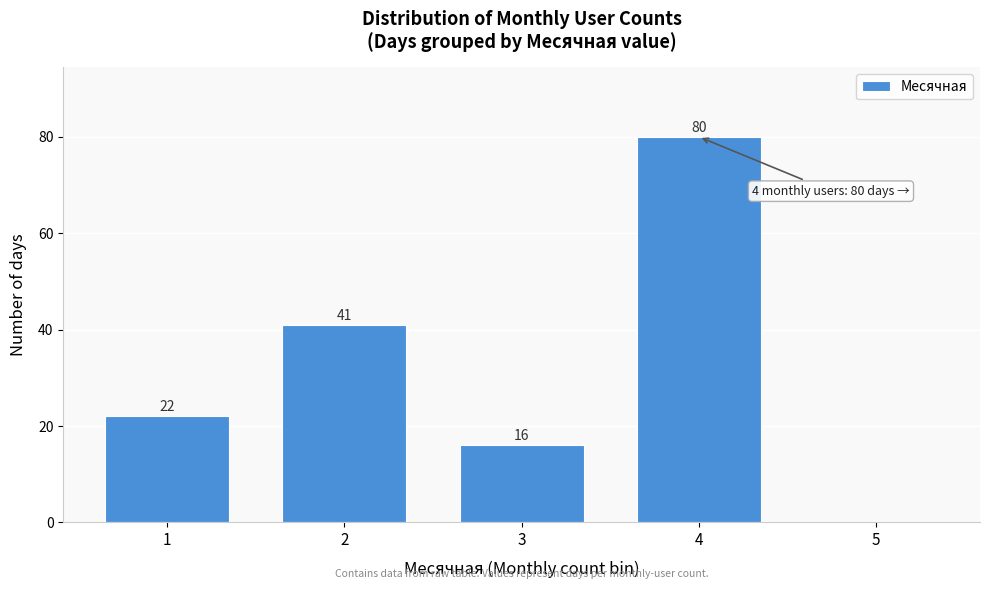

Reading left to right, extract all data points from this chart.

1=22	2=41	3=16	4=80	5=0